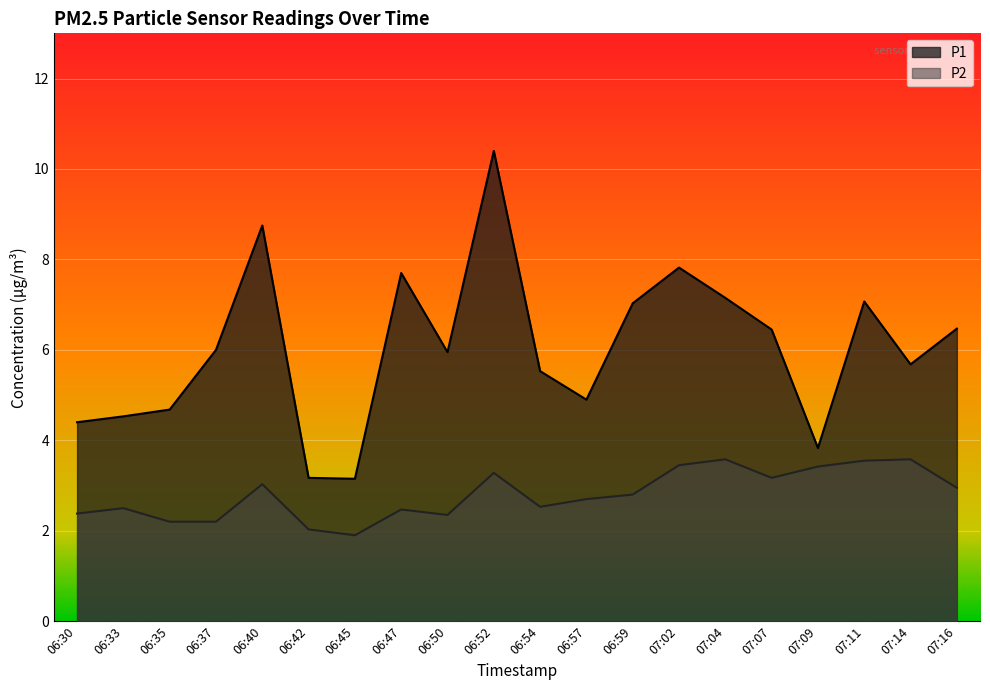

What is the value of the P2 point at the 4th from the left?

2.2